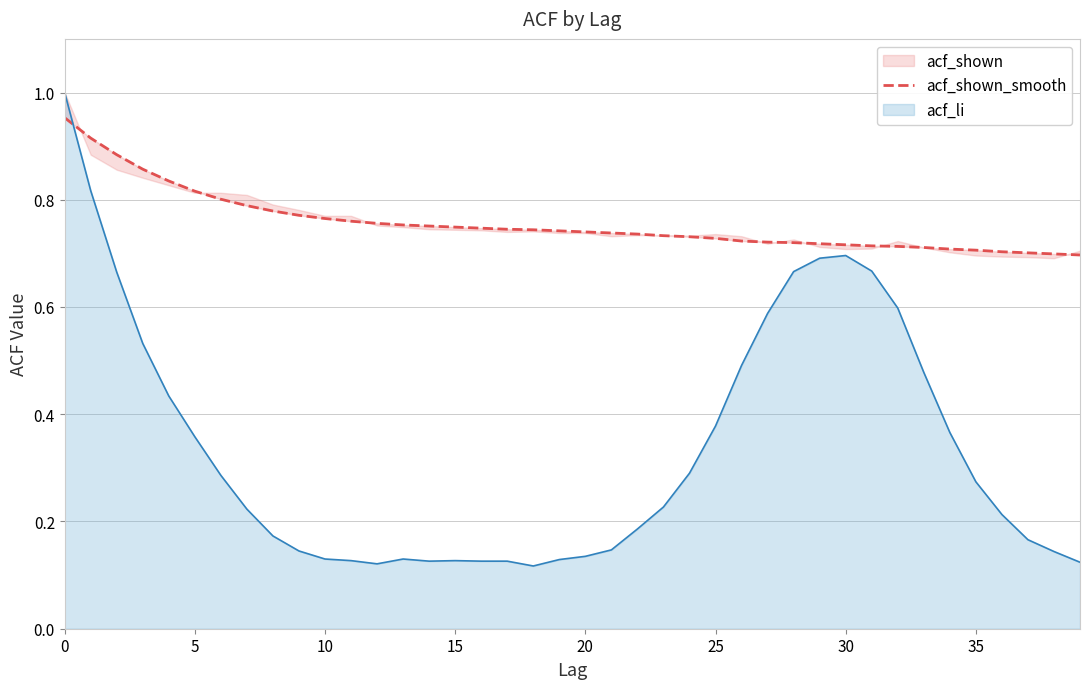

What is the value of the 24th point from the left?

0.7